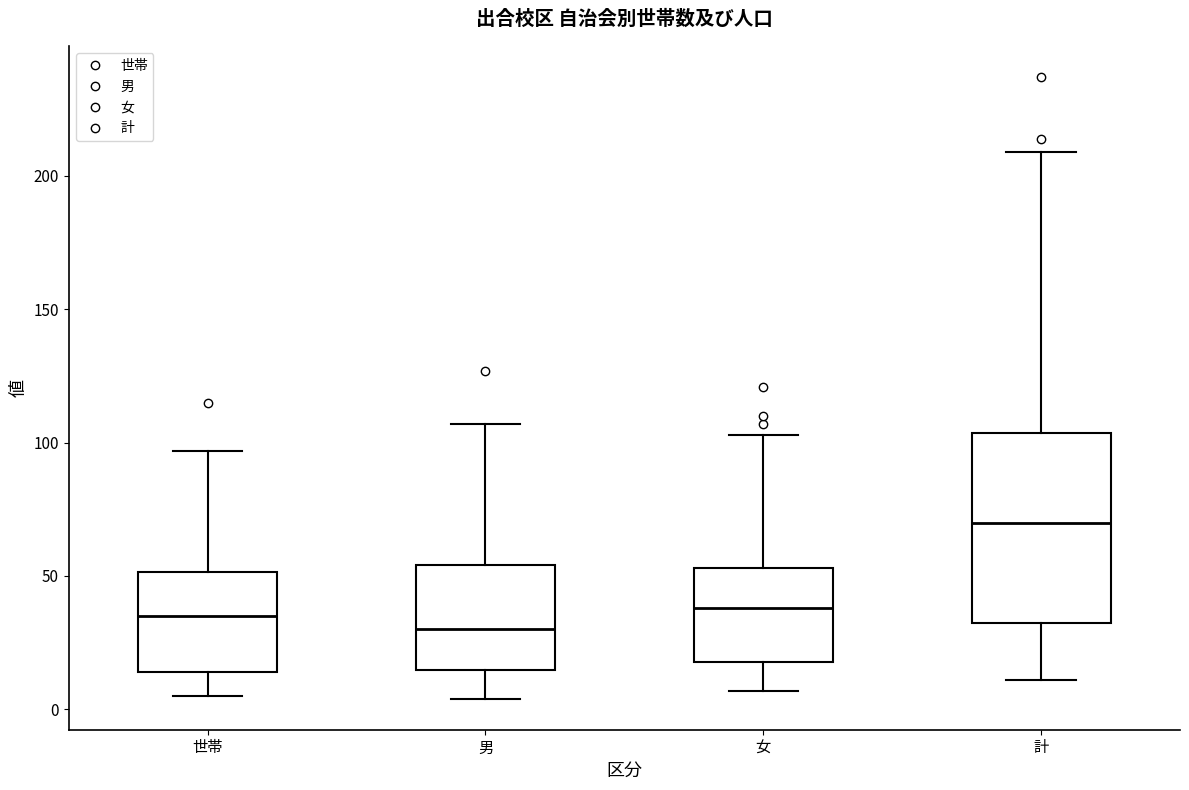

Reading left to right, read every box against the y-axis: the position of its median line, the range the box covers, and the ends of its whiskers. The values are not printed on the chart, so give them approximately, as read against the axis.

世帯: median 35, box 15 to 50, whiskers 5 to 95
男: median 30, box 15 to 55, whiskers 5 to 105
女: median 40, box 20 to 55, whiskers 5 to 105
計: median 70, box 35 to 105, whiskers 10 to 210